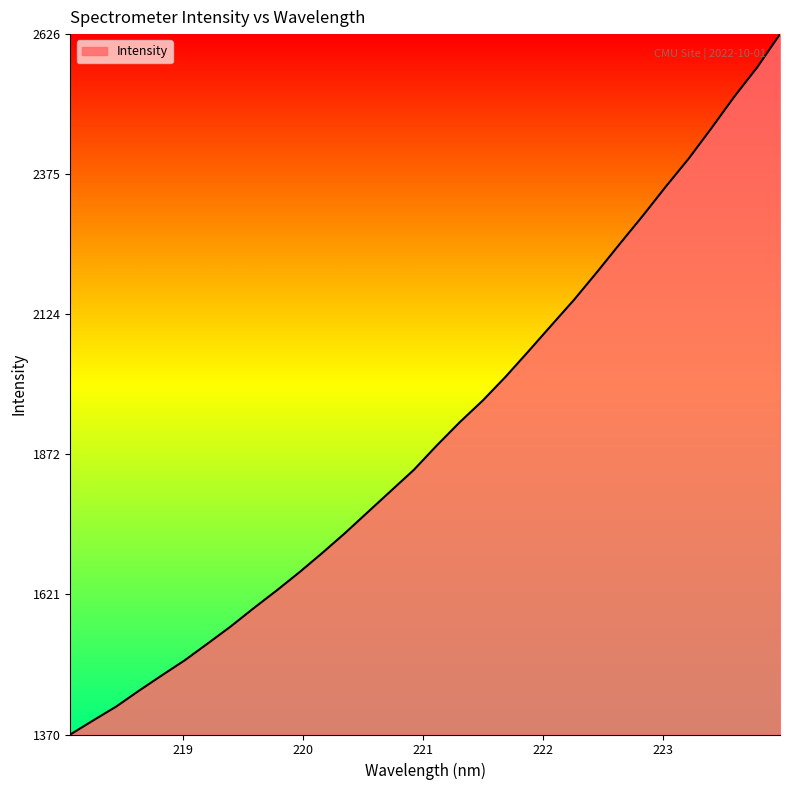

What is the difference between the maximum and minimum values?

1256.3